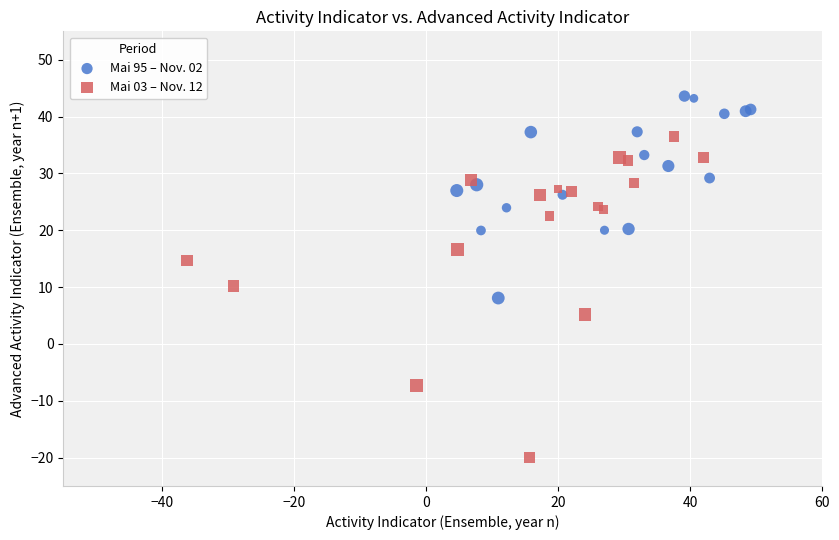

Which series contains the highest Y value?

Mai 95 – Nov. 02